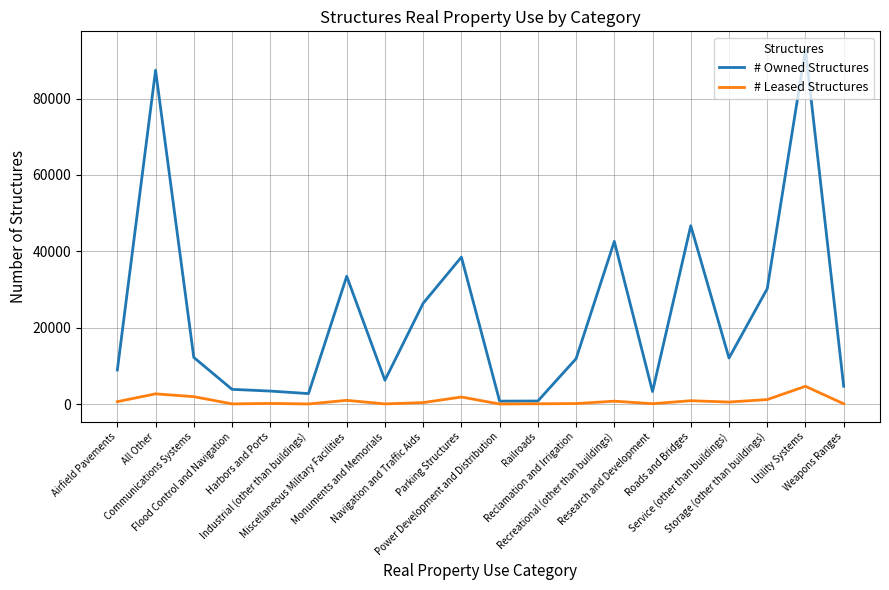

List the series in order of their overall mean, highest first.

# Owned Structures, # Leased Structures